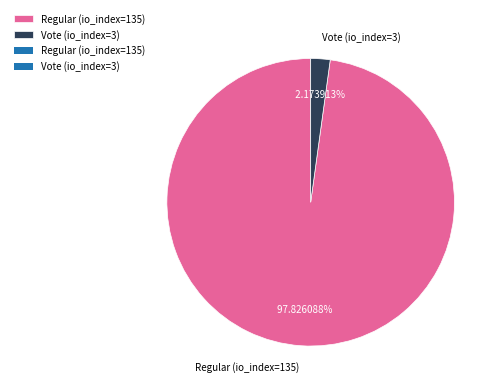

Which slice is the smallest?

Vote (io_index=3)